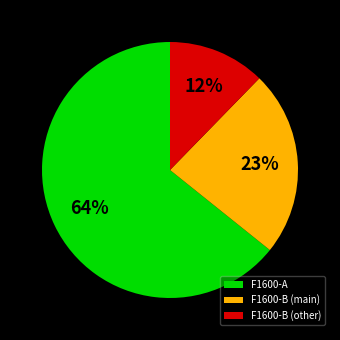

Count the number of slices in the pie.

3